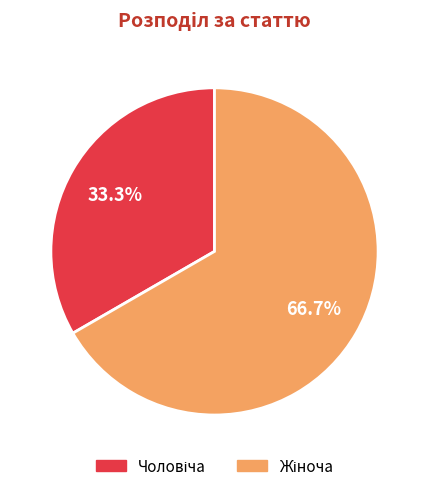

Is there any slice that represents more than half of the pie?

Yes